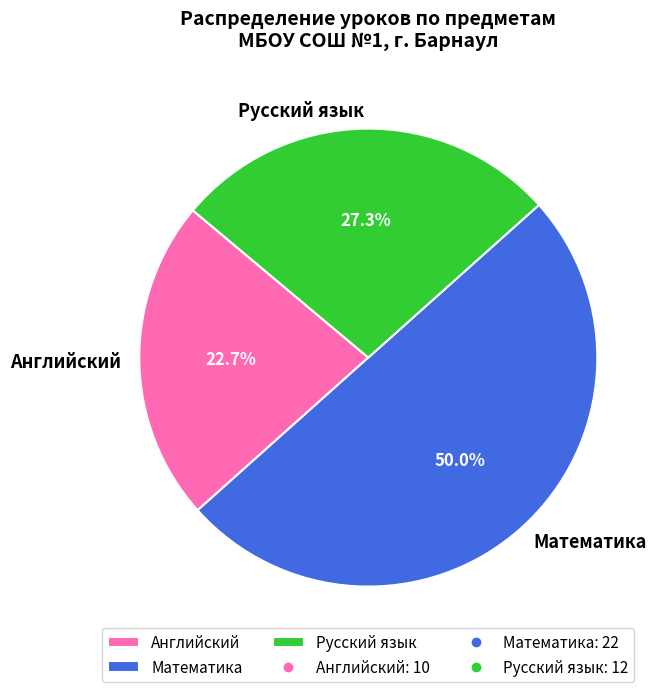

How much of the chart is everything except Русский язык?

72.7%